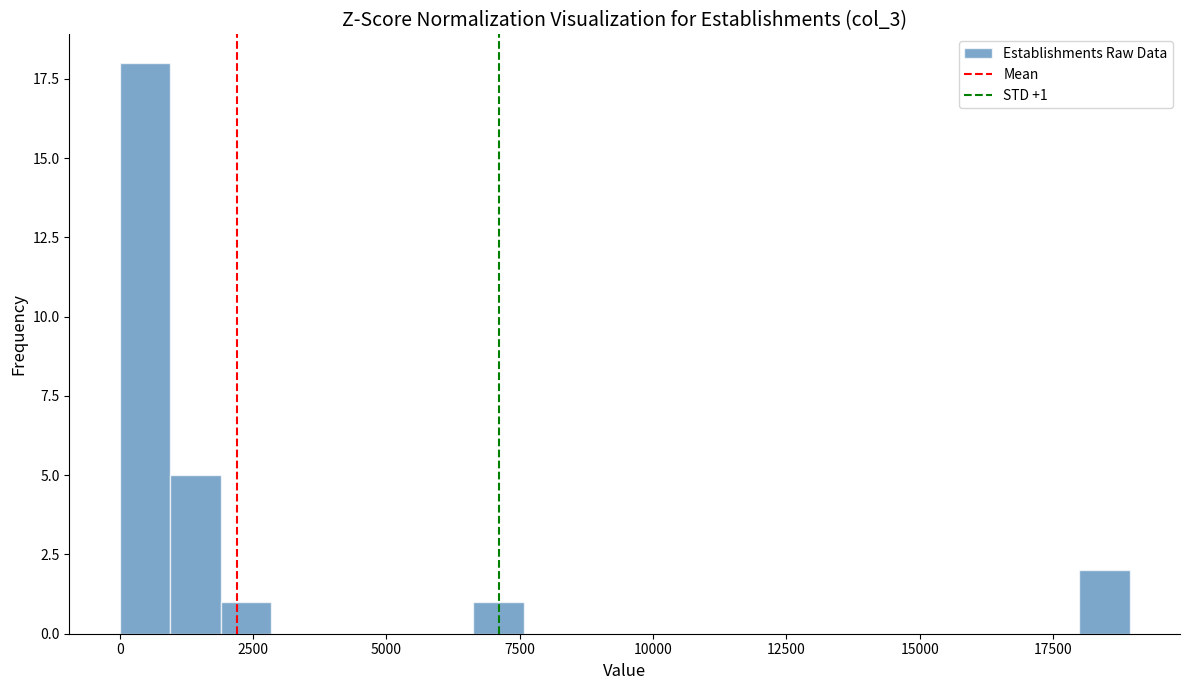

Around what value on the x-axis is the tallest bar? Give the approximate position of its centre, as read against the axis.

500